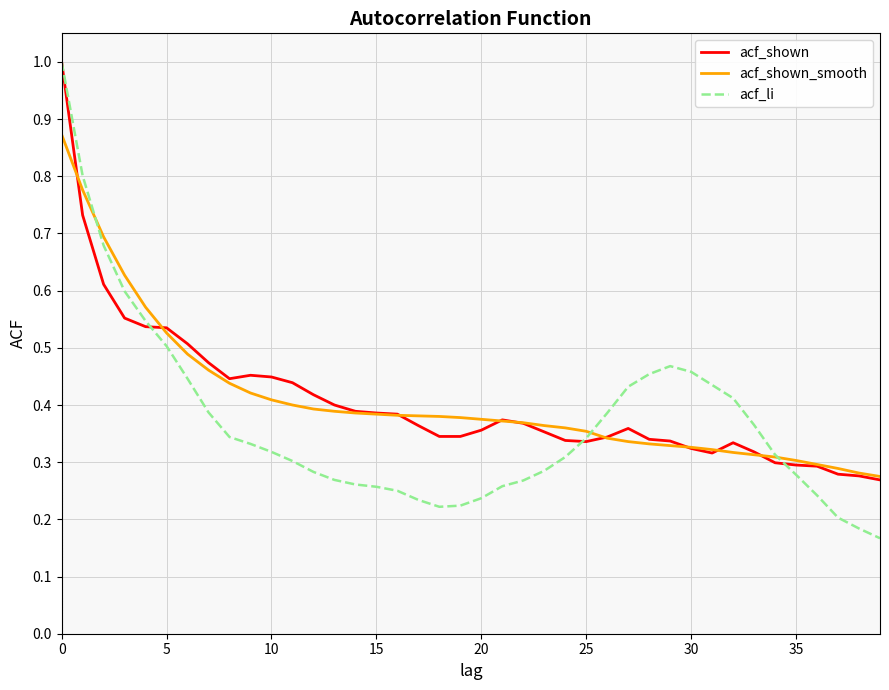

Which series has the largest range (max minus min)?

acf_li